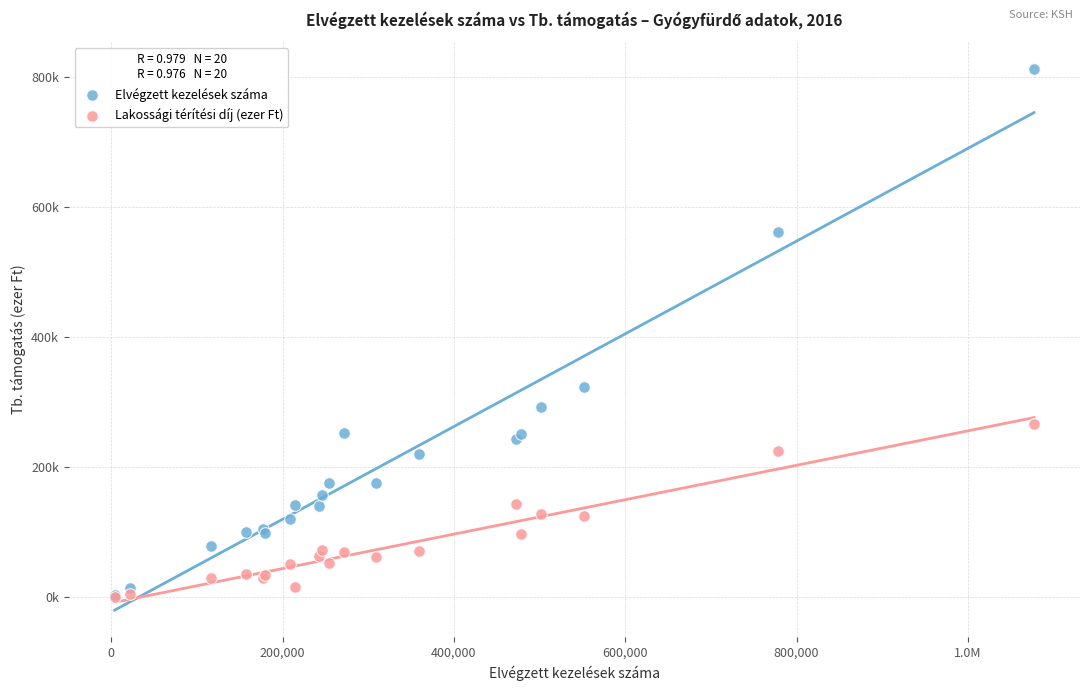

Which series has the largest Y range (max minus min)?

Elvégzett kezelések száma